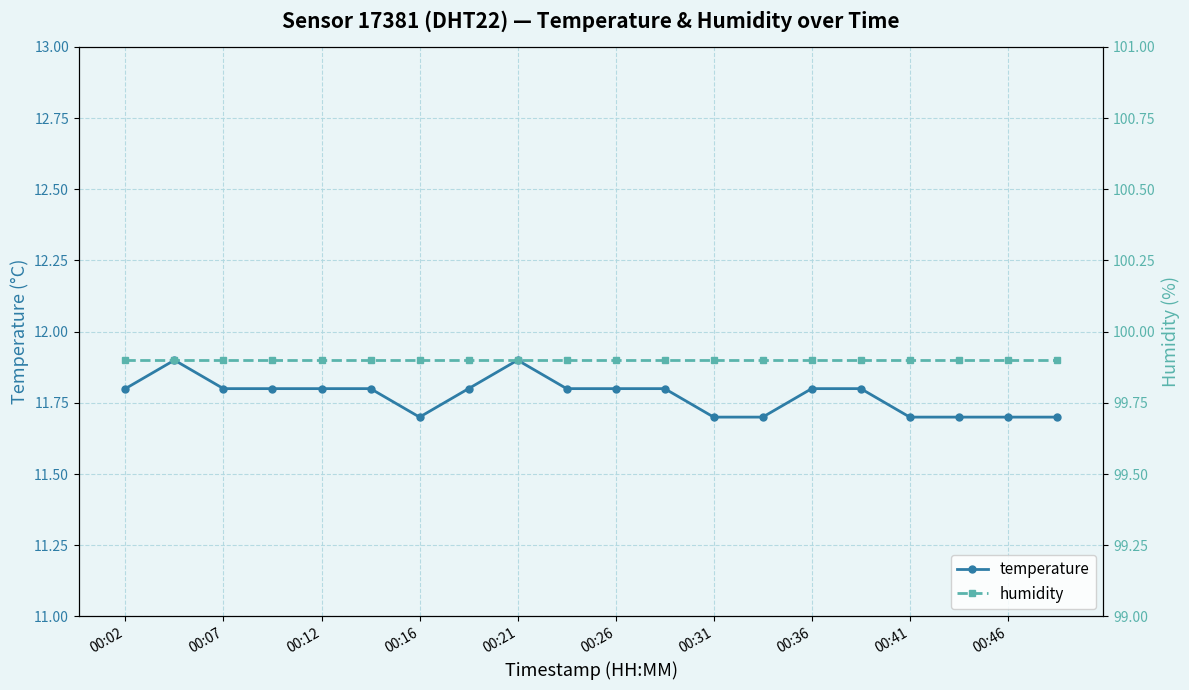

What is the highest value of the temperature series?

11.9